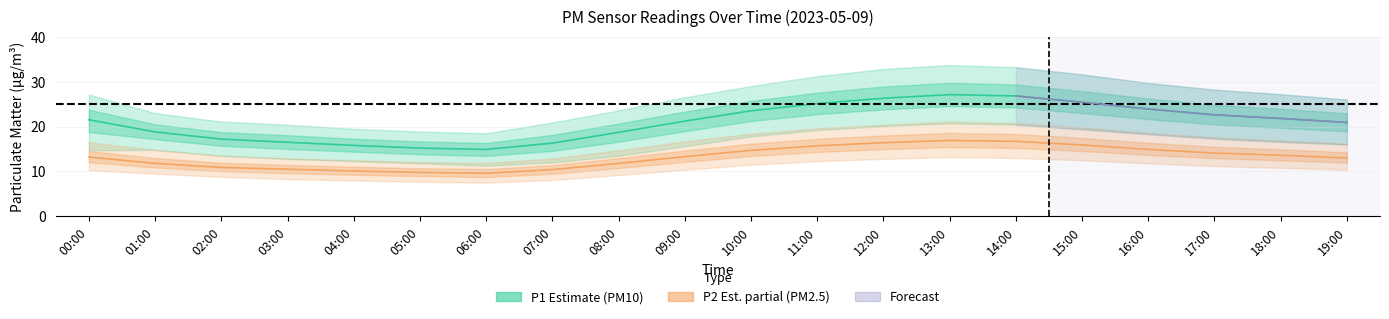

Reading left to right, list all the values displayed in this chart.

P1: 00:00=21.5	01:00=18.8	02:00=17.2	03:00=16.5	04:00=15.8	05:00=15.2	06:00=14.9	07:00=16.3	08:00=18.7	09:00=21.2	10:00=23.5	11:00=25.1	12:00=26.3	13:00=27.1	14:00=26.8	15:00=25.4	16:00=23.9	17:00=22.6	18:00=21.8	19:00=20.9
P1_upper: 00:00=27.1	01:00=23.0	02:00=21.1	03:00=20.4	04:00=19.5	05:00=18.9	06:00=18.5	07:00=20.9	08:00=23.6	09:00=26.5	10:00=29.0	11:00=31.2	12:00=32.8	13:00=33.7	14:00=33.2	15:00=31.6	16:00=29.7	17:00=28.2	18:00=27.2	19:00=26.0
P1_lower: 00:00=14.7	01:00=14.8	02:00=13.5	03:00=12.8	04:00=12.3	05:00=11.8	06:00=11.3	07:00=12.0	08:00=13.5	09:00=15.6	10:00=17.8	11:00=19.2	12:00=20.1	13:00=20.7	14:00=20.4	15:00=19.4	16:00=18.3	17:00=17.3	18:00=16.6	19:00=16.0
P2: 00:00=13.2	01:00=11.8	02:00=10.9	03:00=10.5	04:00=10.1	05:00=9.8	06:00=9.6	07:00=10.4	08:00=11.8	09:00=13.3	10:00=14.7	11:00=15.7	12:00=16.4	13:00=16.9	14:00=16.7	15:00=15.9	16:00=14.9	17:00=14.1	18:00=13.6	19:00=13.0
P2_upper: 00:00=16.5	01:00=14.8	02:00=13.5	03:00=12.9	04:00=12.5	05:00=12.1	06:00=11.9	07:00=12.9	08:00=14.7	09:00=16.7	10:00=18.4	11:00=19.6	12:00=20.4	13:00=21.1	14:00=20.8	15:00=19.8	16:00=18.6	17:00=17.6	18:00=16.9	19:00=16.2
P2_lower: 00:00=10.3	01:00=9.5	02:00=8.8	03:00=8.3	04:00=8.0	05:00=7.7	06:00=7.5	07:00=8.1	08:00=9.2	09:00=10.4	10:00=11.5	11:00=12.3	12:00=12.8	13:00=13.2	14:00=13.0	15:00=12.5	16:00=11.8	17:00=11.2	18:00=10.8	19:00=10.4